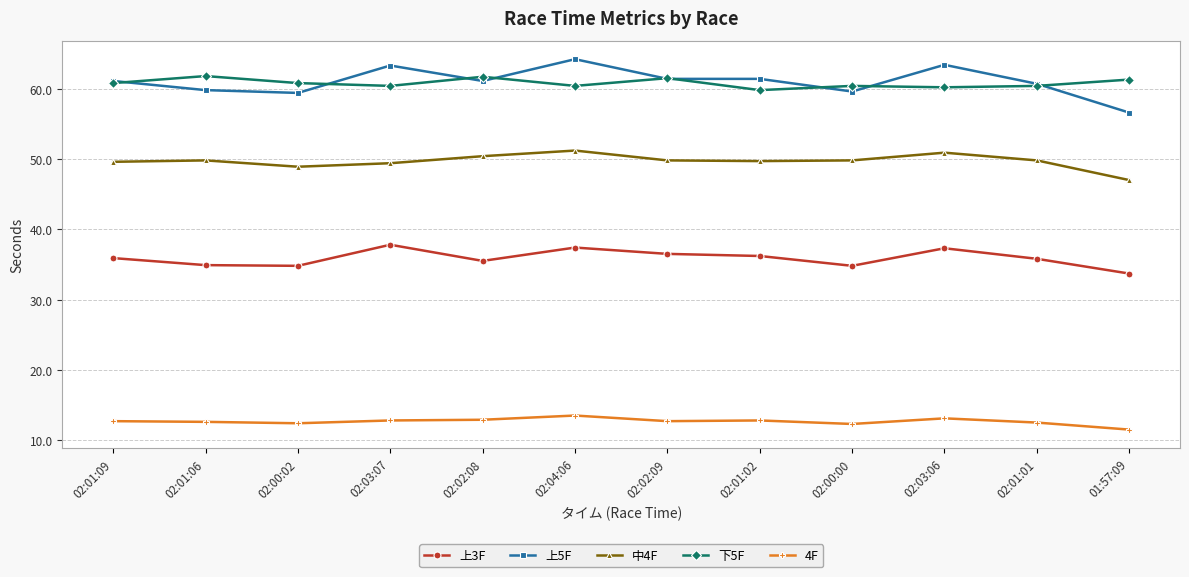

What is the label of the 6th point from the right?

02:02:09